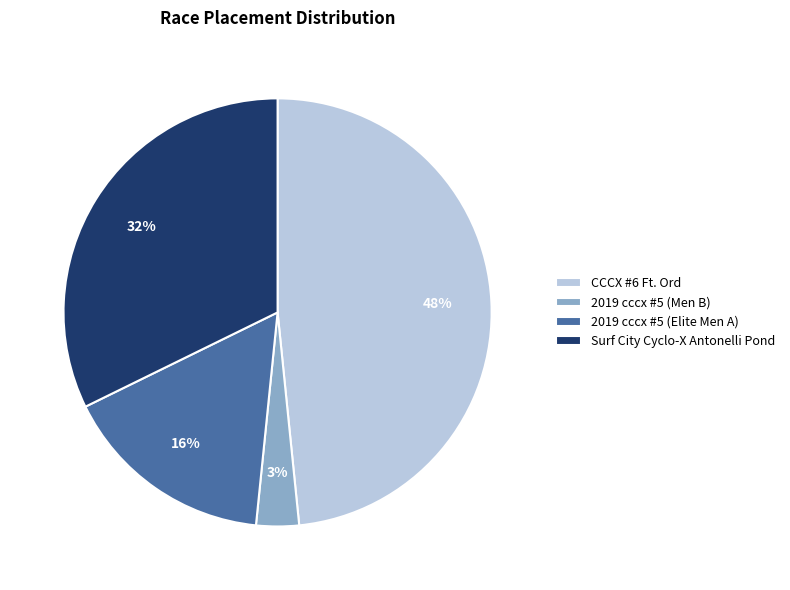

Does CCCX #6 Ft. Ord represent more than half of the total?

No